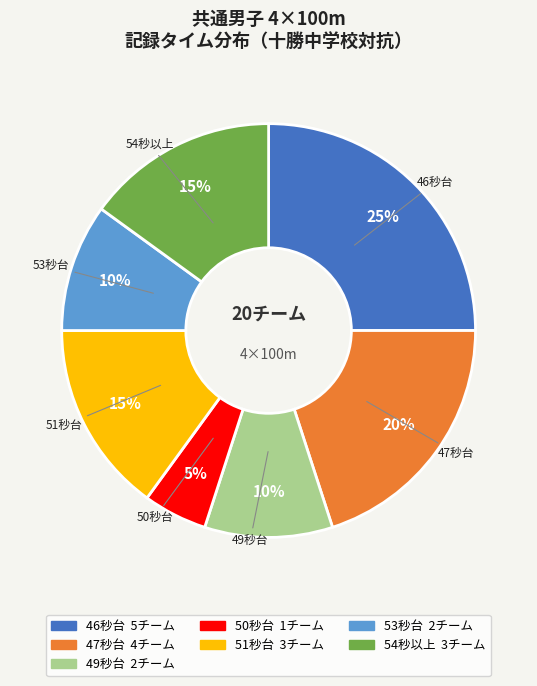

To the nearest percent, what is the average slice percentage?

14%